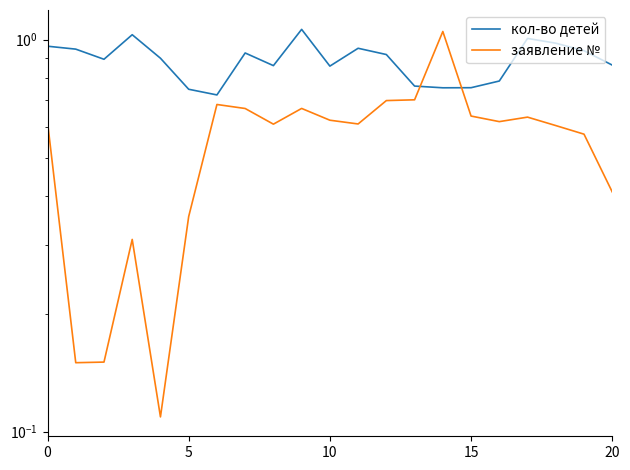

What is the label of the 10th point from the right?

11